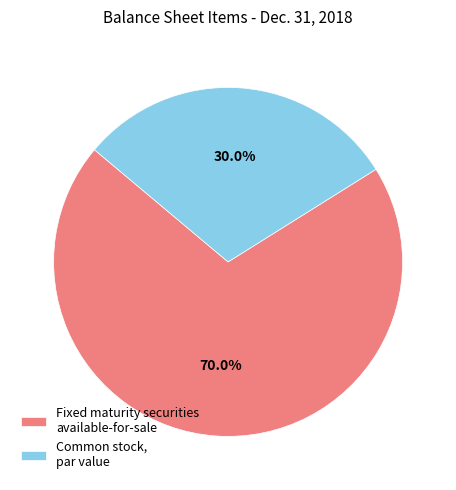

What is the largest slice in the pie chart?

Fixed maturity securities available-for-sale